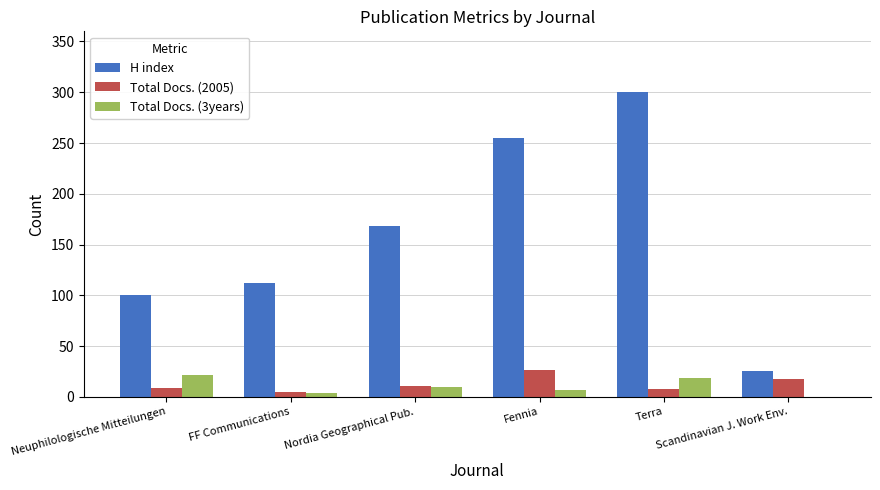

What is the sum of all Total Docs. (2005) values?

77